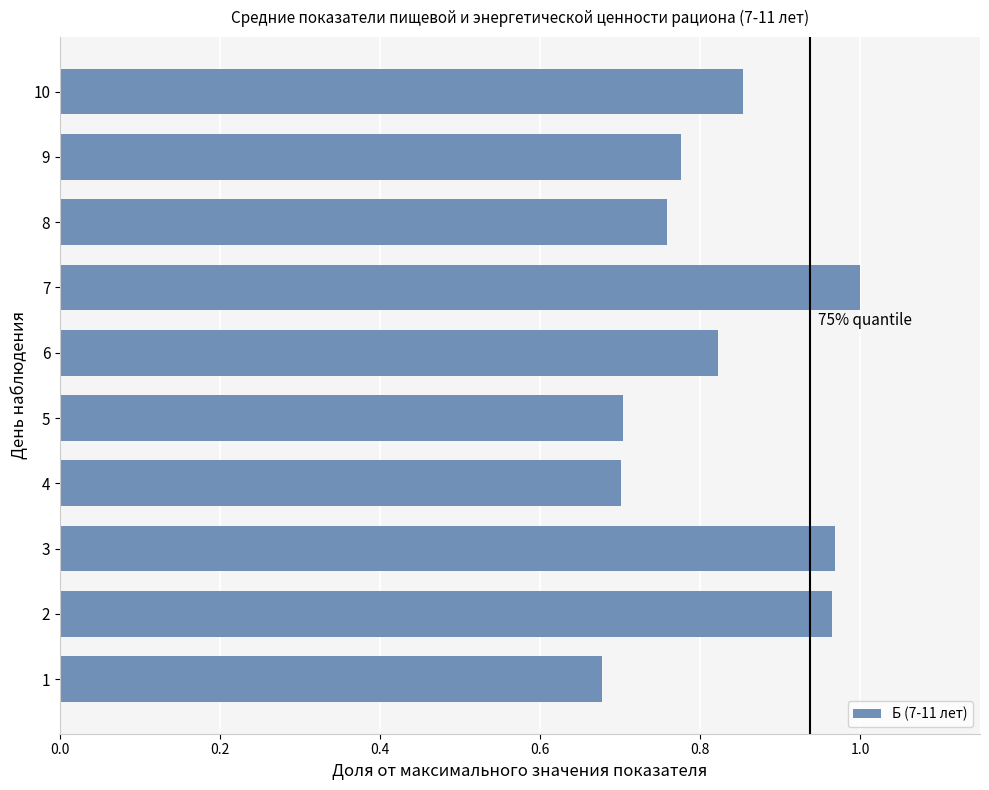

True or false: the data shows 0.4 at 7.

False